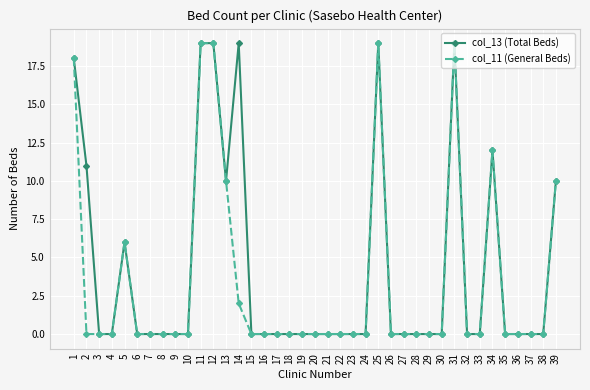

What is the difference between the col_11 (General Beds) values at 36 and 14?

2